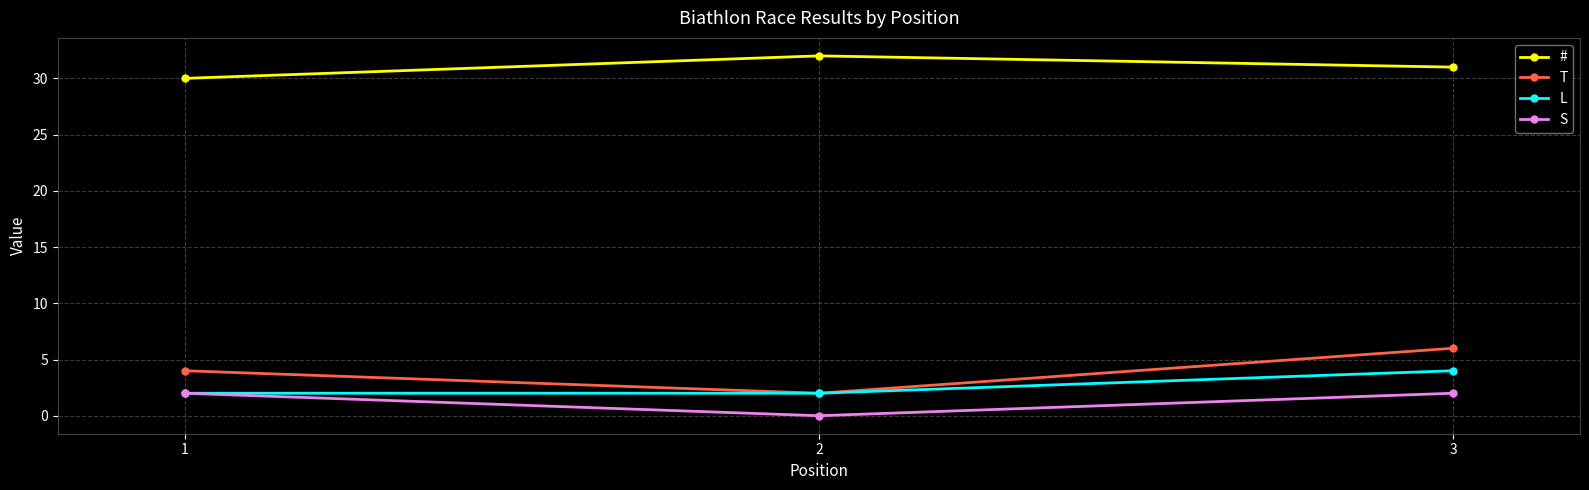

At how many categories does at least one series exceed 5?

3